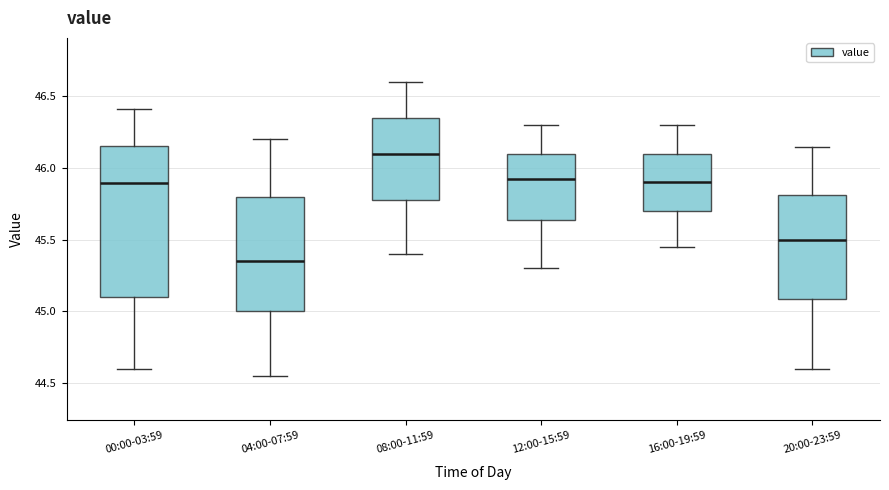

Reading left to right, transcribe this box plot: for each box, give where its median line is, the range the box spans, and where its two whiskers end, as read against the y-axis. The values are not printed on the chart, so give them approximately, as read against the axis.

00:00-03:59: median 45.90, box 45.10 to 46.15, whiskers 44.60 to 46.40
04:00-07:59: median 45.35, box 45.00 to 45.80, whiskers 44.55 to 46.20
08:00-11:59: median 46.10, box 45.80 to 46.35, whiskers 45.40 to 46.60
12:00-15:59: median 45.95, box 45.65 to 46.10, whiskers 45.30 to 46.30
16:00-19:59: median 45.90, box 45.70 to 46.10, whiskers 45.45 to 46.30
20:00-23:59: median 45.50, box 45.10 to 45.80, whiskers 44.60 to 46.15